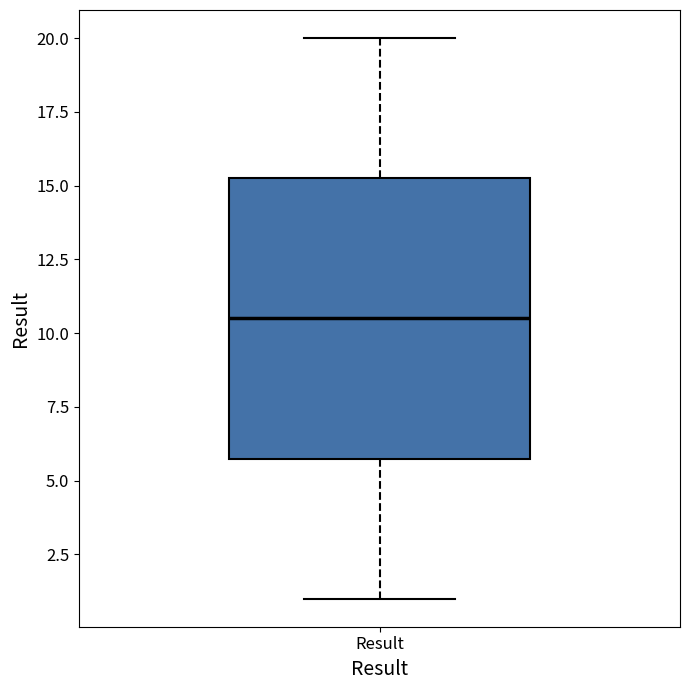

Where is the lower edge of the box for Result on the y-axis? The values are not printed on the chart, so give them approximately, as read against the axis.

6.0